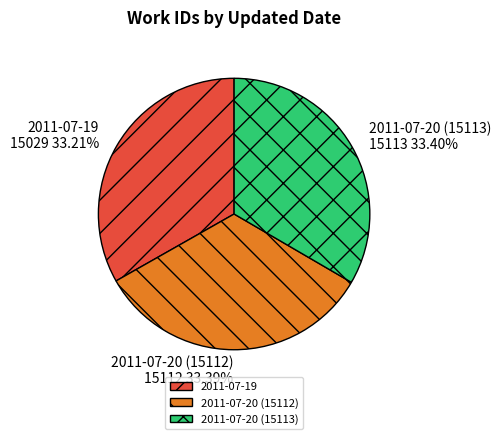

Approximately how many times larger is the value at 2011-07-20 (15113) compared to 2011-07-20 (15112)?

1.0